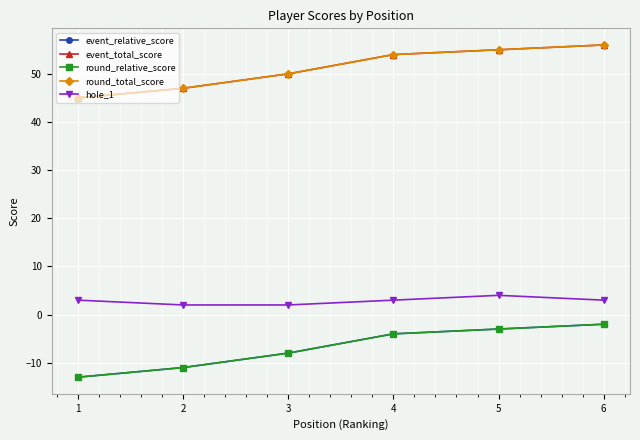

Which label corresponds to the largest value in the chart?

6